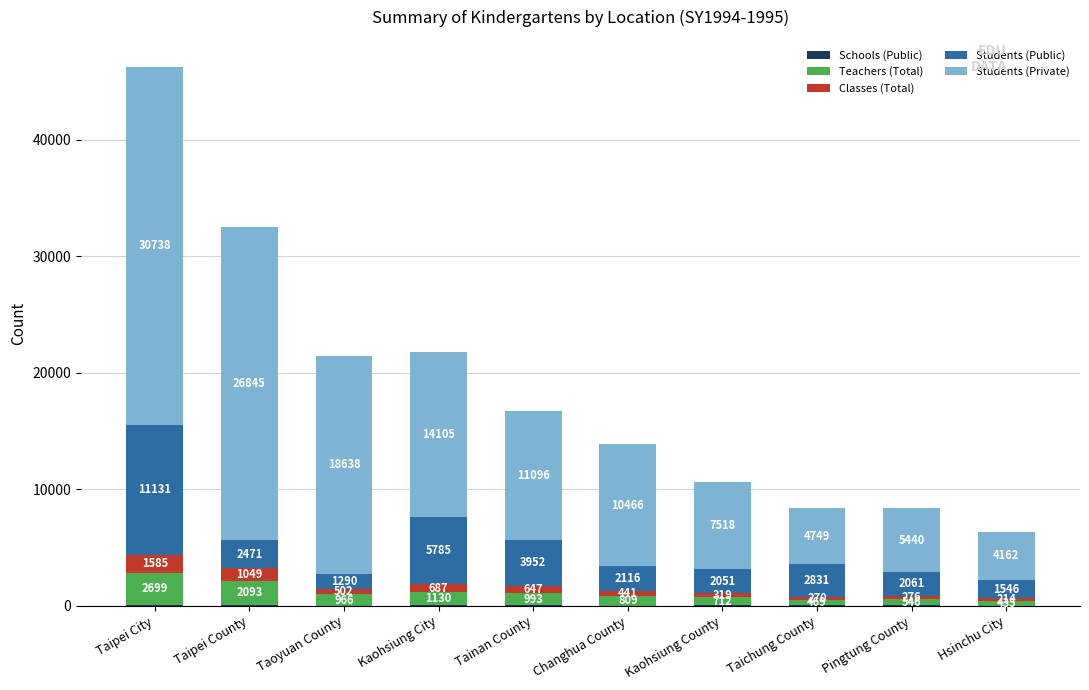

At which category is the sum across all series the highest?

Taipei City